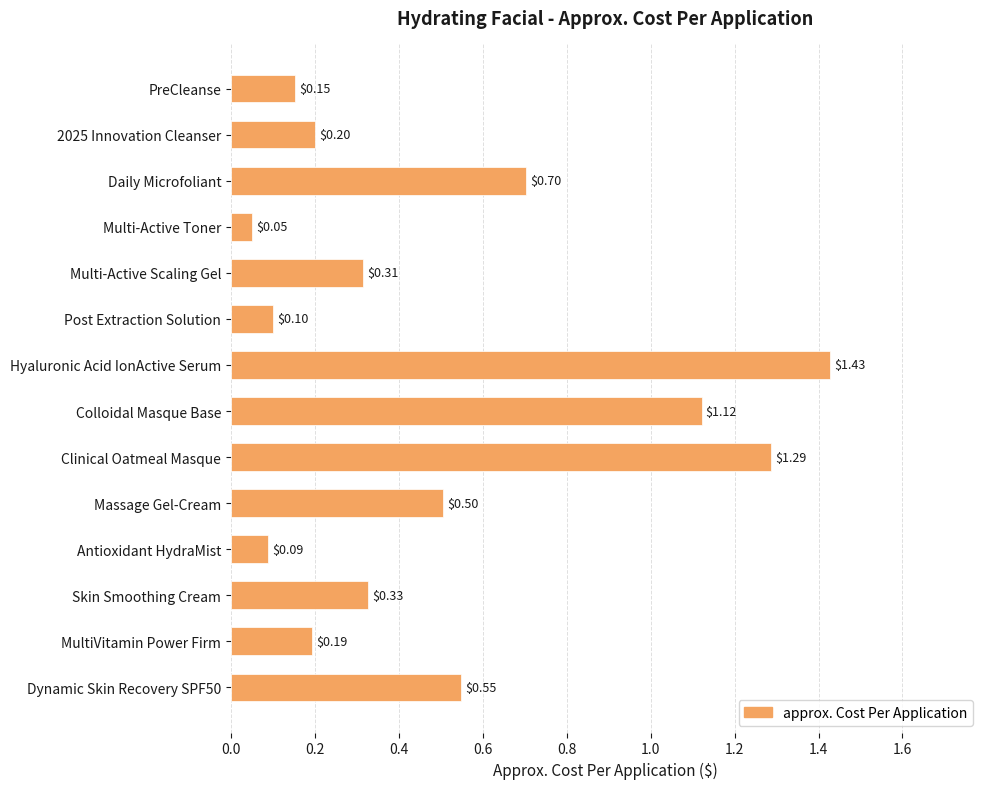

What is the label of the 13th bar from the top?

MultiVitamin Power Firm